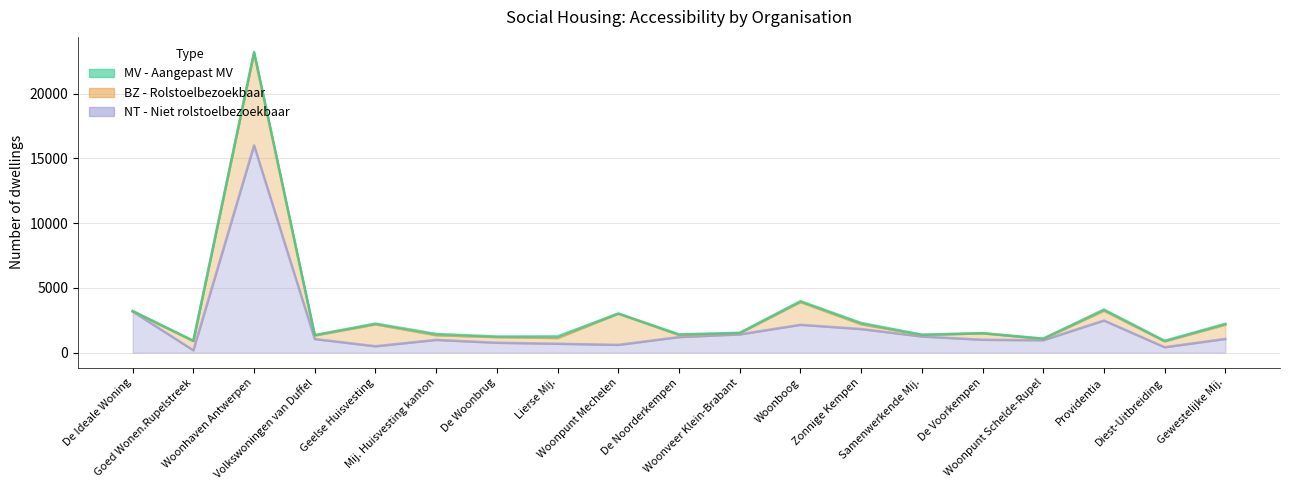

What is the sum of all BZ - Rolstoelbezoekbaar values?

18878